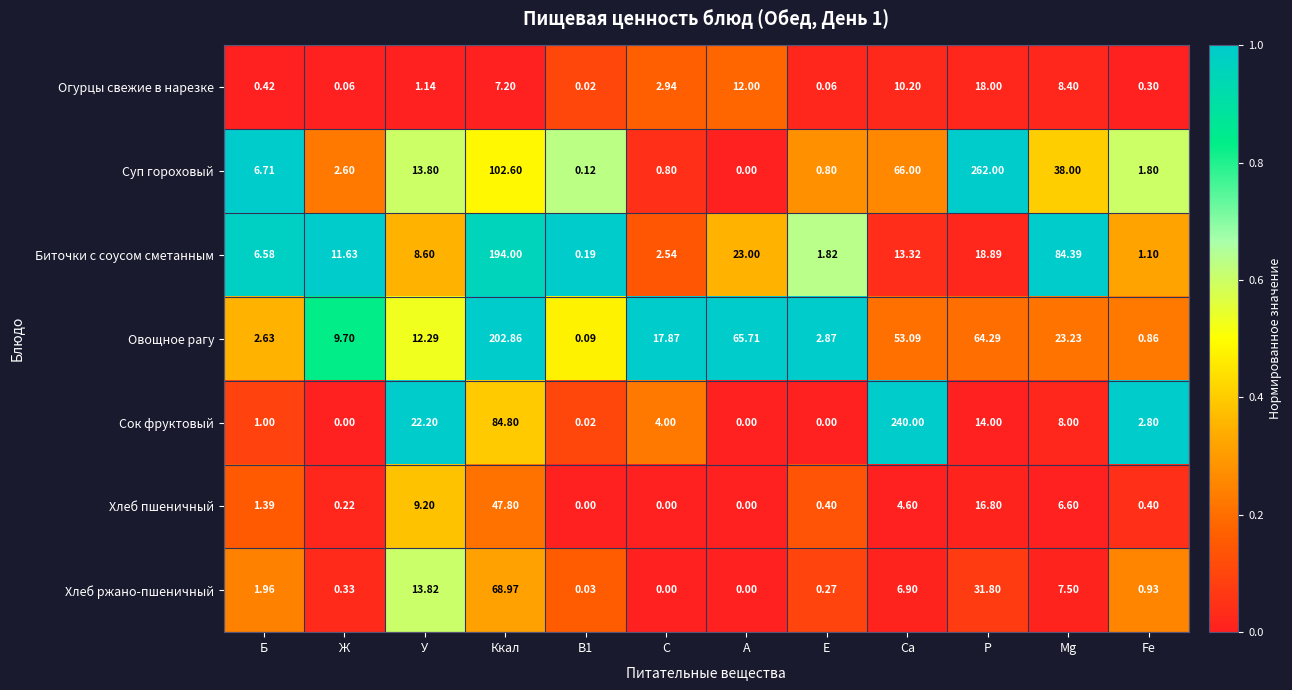

At which category is the sum across all series the highest?

Ккал